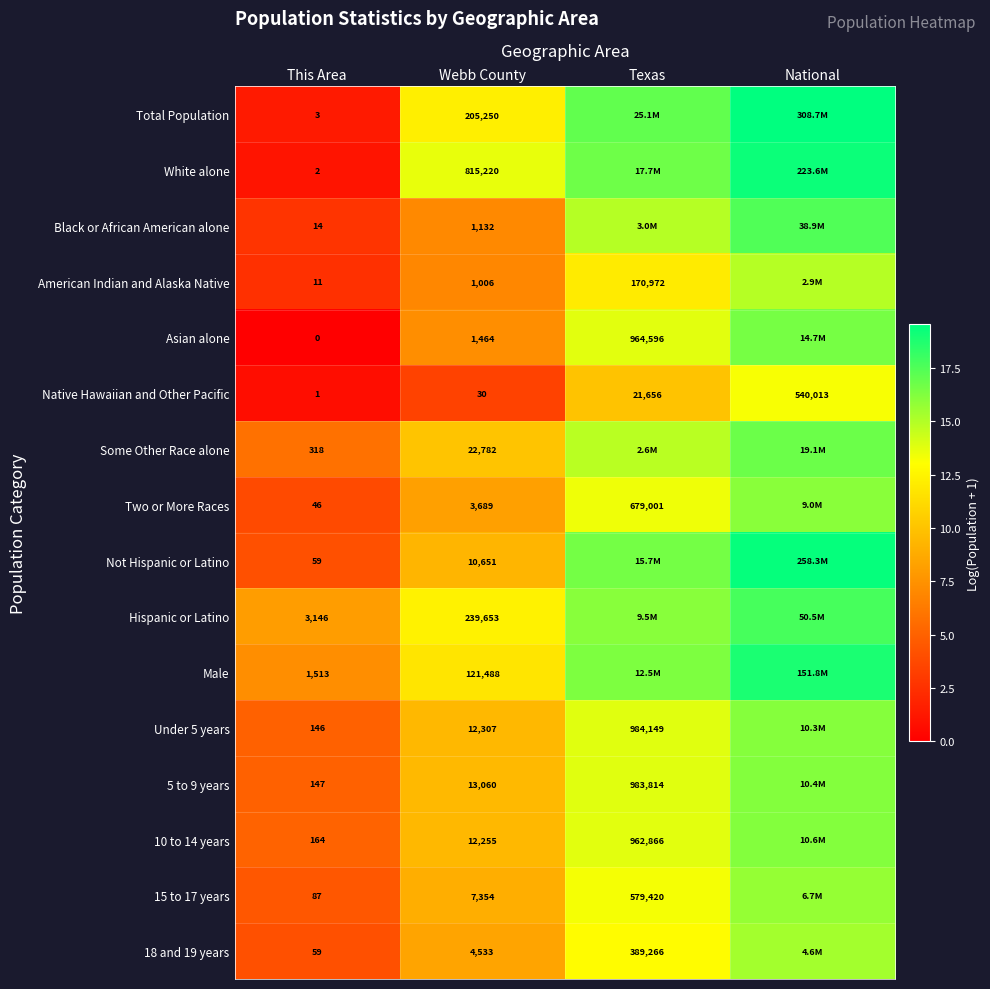

Is the value of Hispanic or Latino at This Area greater than the value of Asian alone at This Area?

Yes